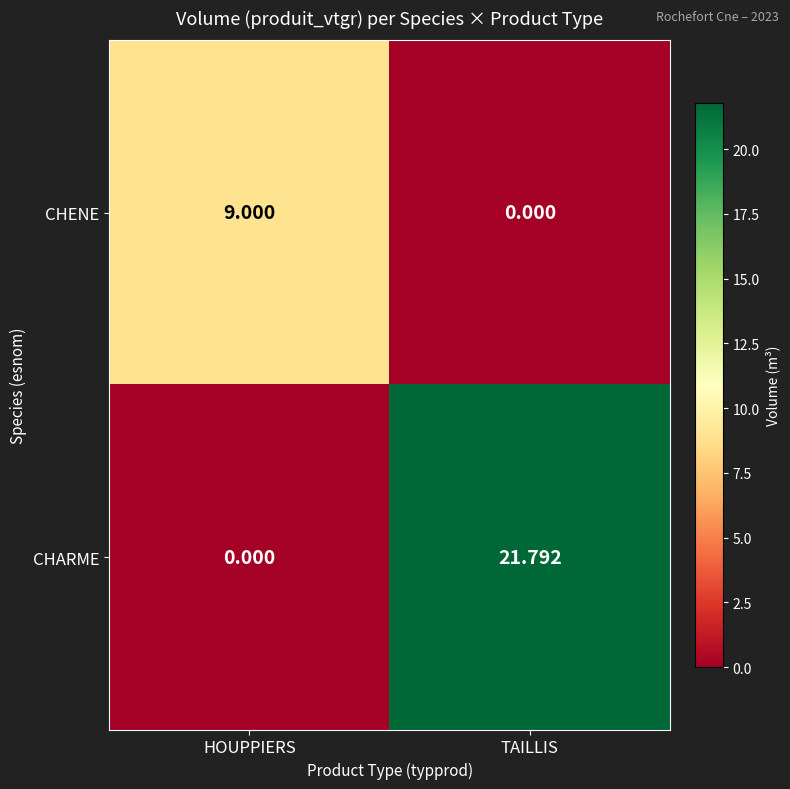

At which label does CHARME reach its minimum?

HOUPPIERS